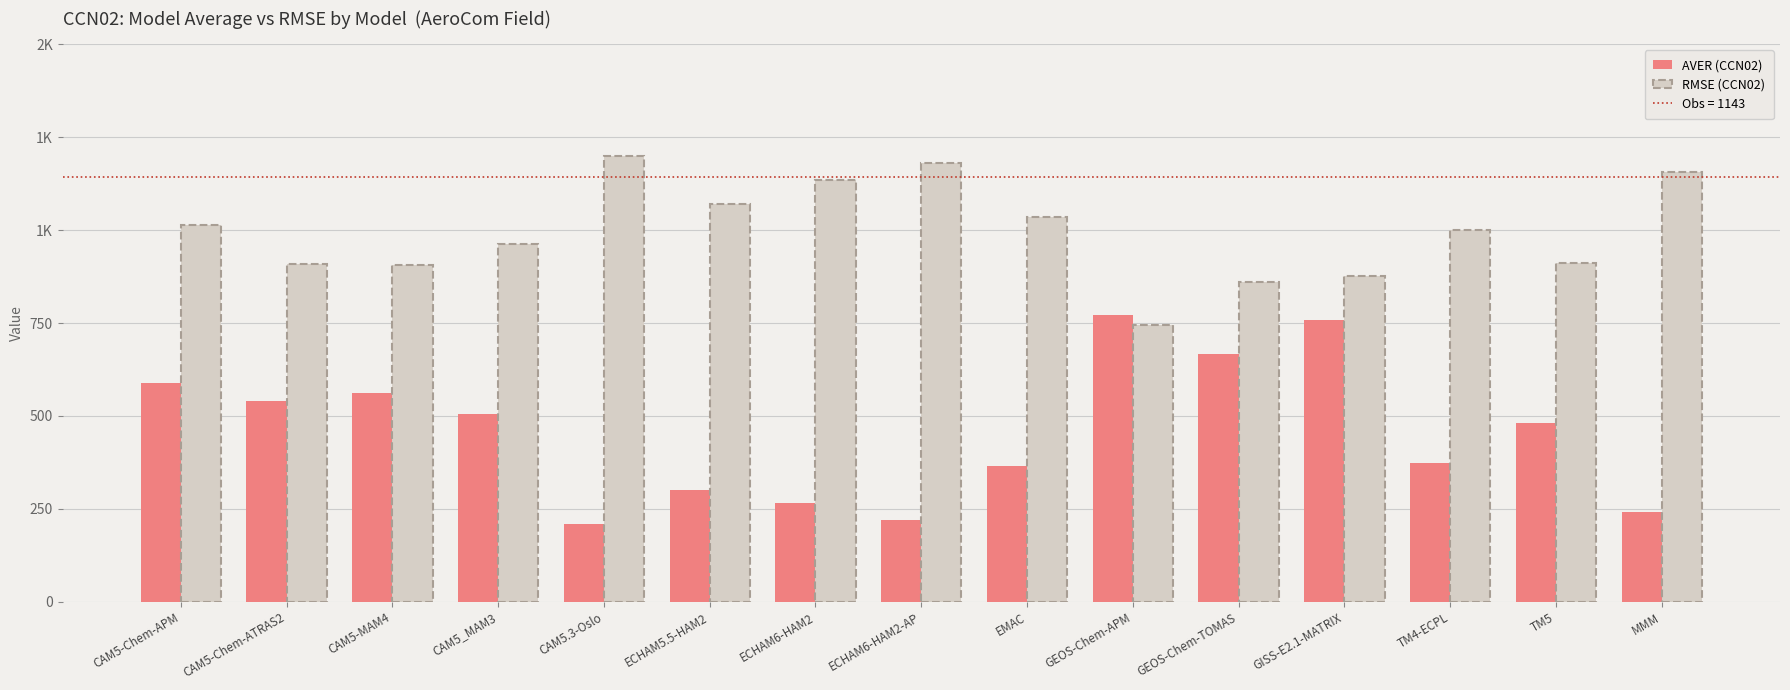

What is the greatest value displayed?

1197.9